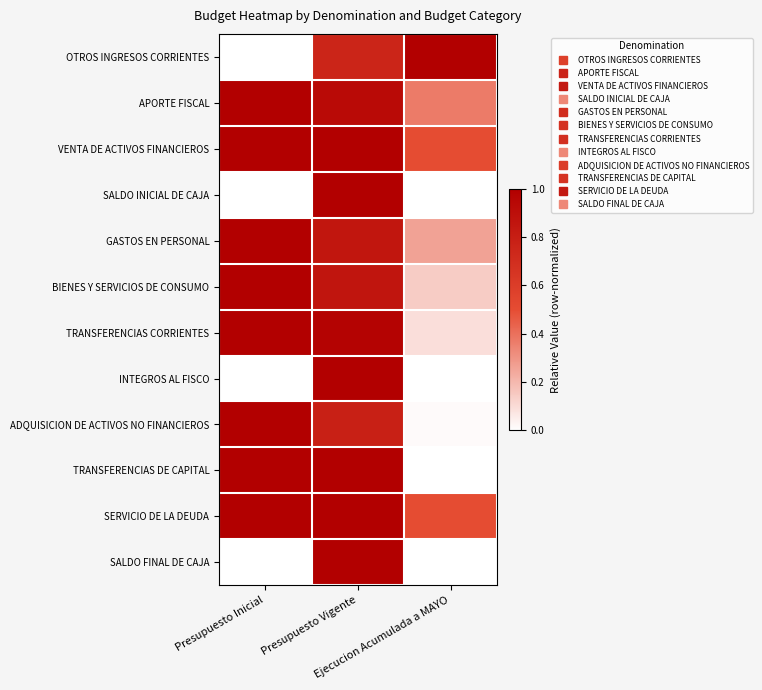

Reading left to right, list all the values displayed in this chart.

OTROS INGRESOS CORRIENTES: Presupuesto Inicial=0.0	Presupuesto Vigente=0.8	Ejecucion Acumulada a MAYO=1.0
APORTE FISCAL: Presupuesto Inicial=1.0	Presupuesto Vigente=0.9	Ejecucion Acumulada a MAYO=0.4
VENTA DE ACTIVOS FINANCIEROS: Presupuesto Inicial=1.0	Presupuesto Vigente=1.0	Ejecucion Acumulada a MAYO=0.5
SALDO INICIAL DE CAJA: Presupuesto Inicial=0.0	Presupuesto Vigente=1.0	Ejecucion Acumulada a MAYO=0.0
GASTOS EN PERSONAL: Presupuesto Inicial=1.0	Presupuesto Vigente=0.9	Ejecucion Acumulada a MAYO=0.3
BIENES Y SERVICIOS DE CONSUMO: Presupuesto Inicial=1.0	Presupuesto Vigente=0.9	Ejecucion Acumulada a MAYO=0.1
TRANSFERENCIAS CORRIENTES: Presupuesto Inicial=1.0	Presupuesto Vigente=1.0	Ejecucion Acumulada a MAYO=0.1
INTEGROS AL FISCO: Presupuesto Inicial=0.0	Presupuesto Vigente=1.0	Ejecucion Acumulada a MAYO=0.0
ADQUISICION DE ACTIVOS NO FINANCIEROS: Presupuesto Inicial=1.0	Presupuesto Vigente=0.8	Ejecucion Acumulada a MAYO=0.0
TRANSFERENCIAS DE CAPITAL: Presupuesto Inicial=1.0	Presupuesto Vigente=1.0	Ejecucion Acumulada a MAYO=0.0
SERVICIO DE LA DEUDA: Presupuesto Inicial=1.0	Presupuesto Vigente=1.0	Ejecucion Acumulada a MAYO=0.5
SALDO FINAL DE CAJA: Presupuesto Inicial=0.0	Presupuesto Vigente=1.0	Ejecucion Acumulada a MAYO=0.0